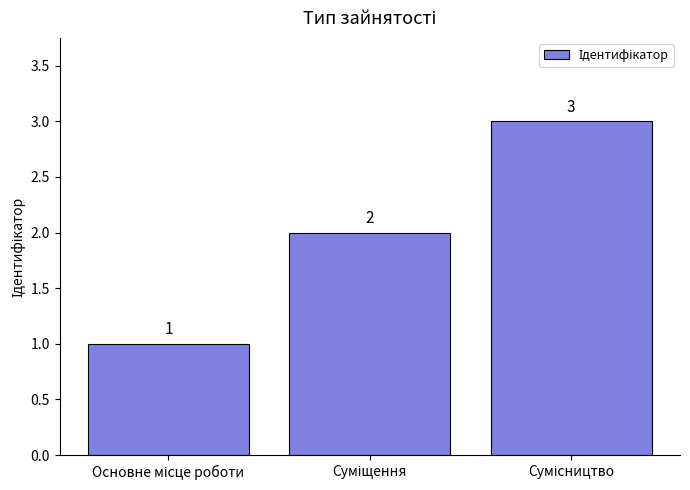

What is the maximum value shown in the chart?

3